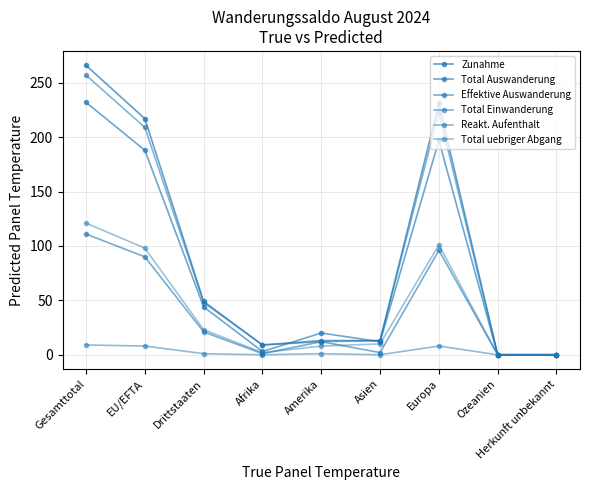

Which category has the lowest value in the Total Auswanderung series?

Ozeanien